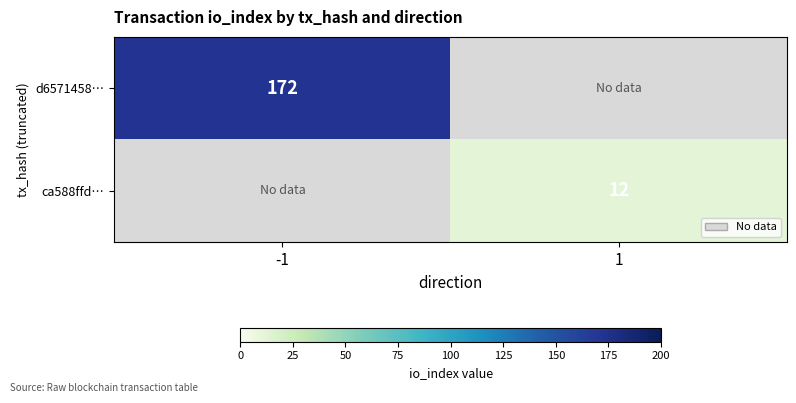

Is the value of ca588ffd… at 1 greater than the value of d6571458… at -1?

No